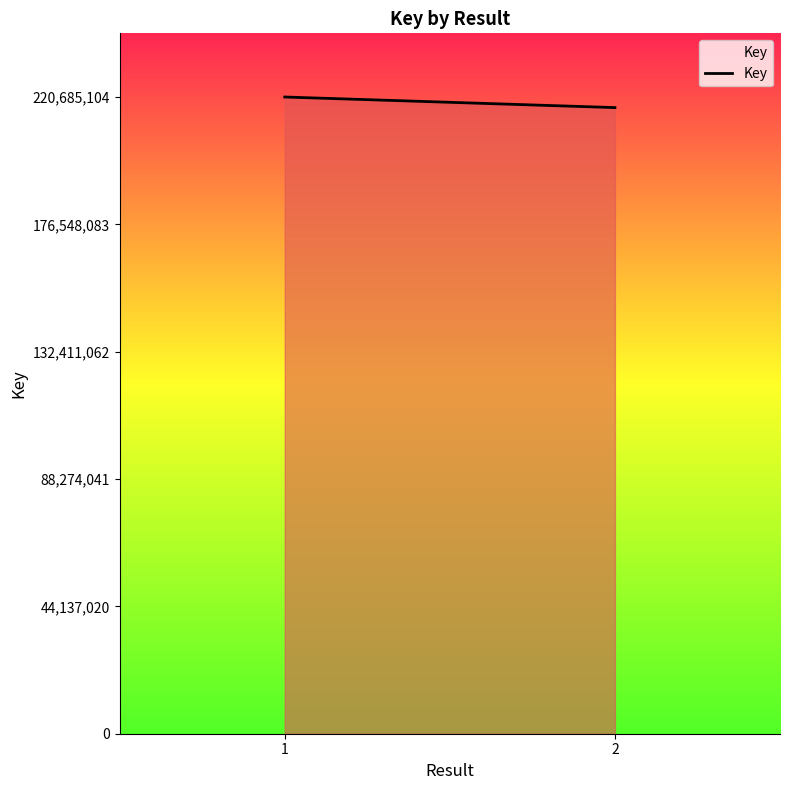

Between 1 and 2, which is larger?

1